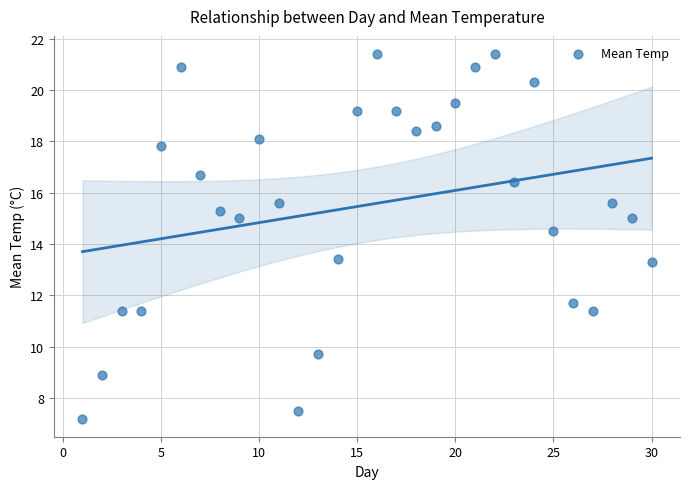

What is the range of X values (max minus min)?

29.0